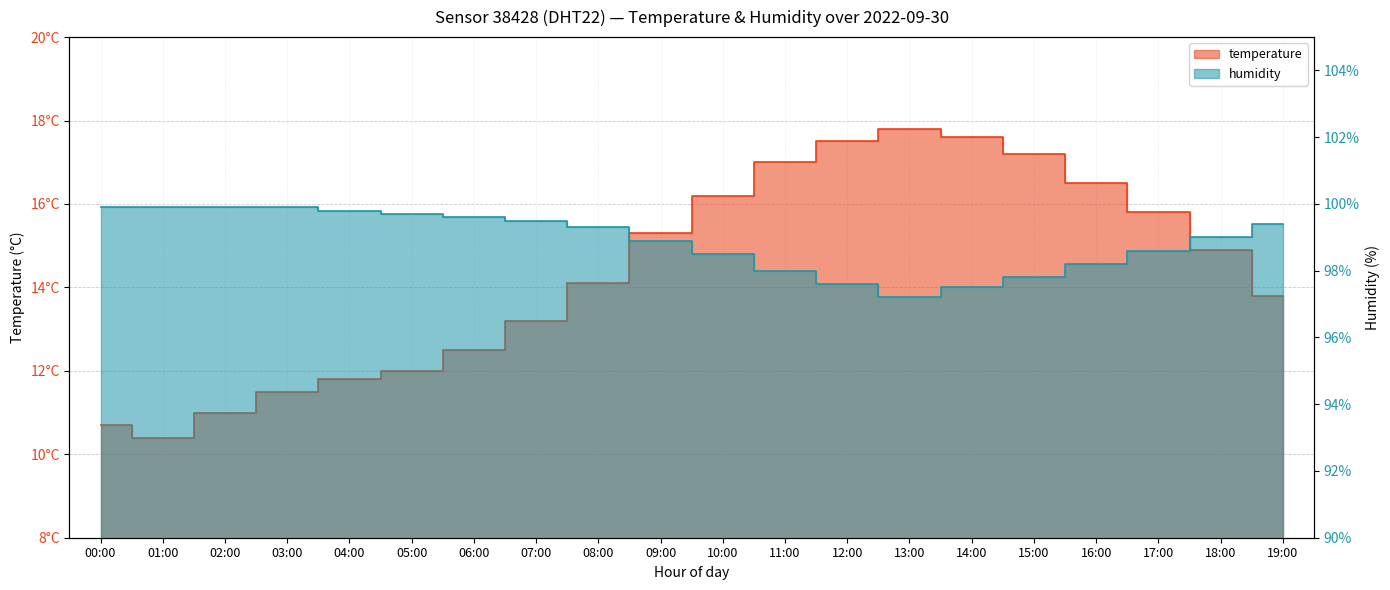

What is the value of the temperature point at the 14th from the left?

17.8